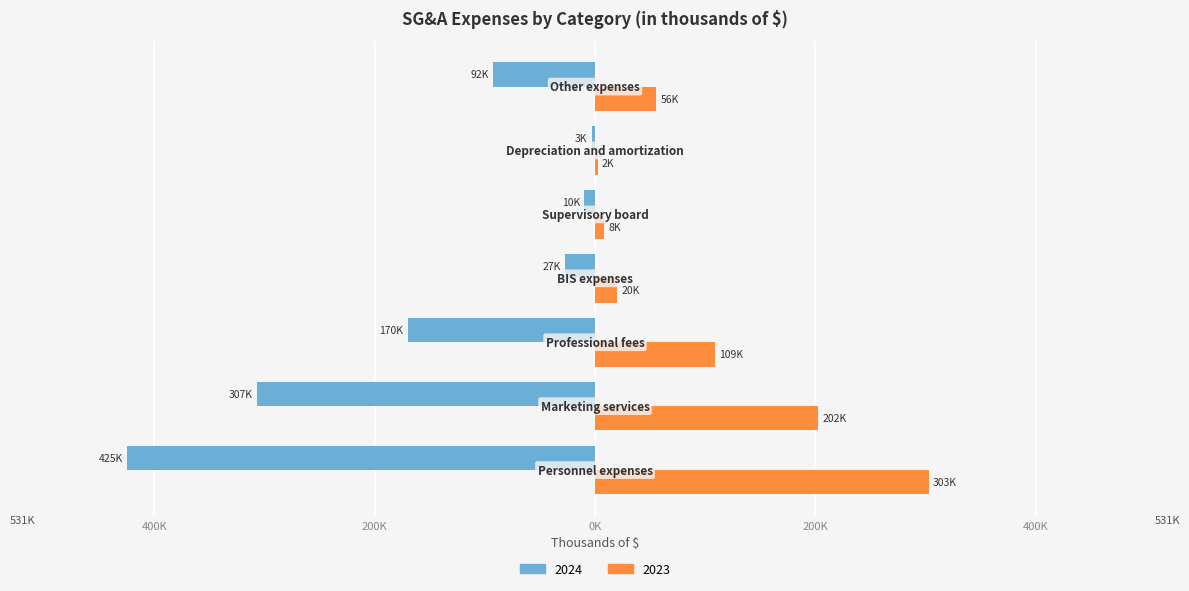

What are all the series names shown in the legend?

2024, 2023